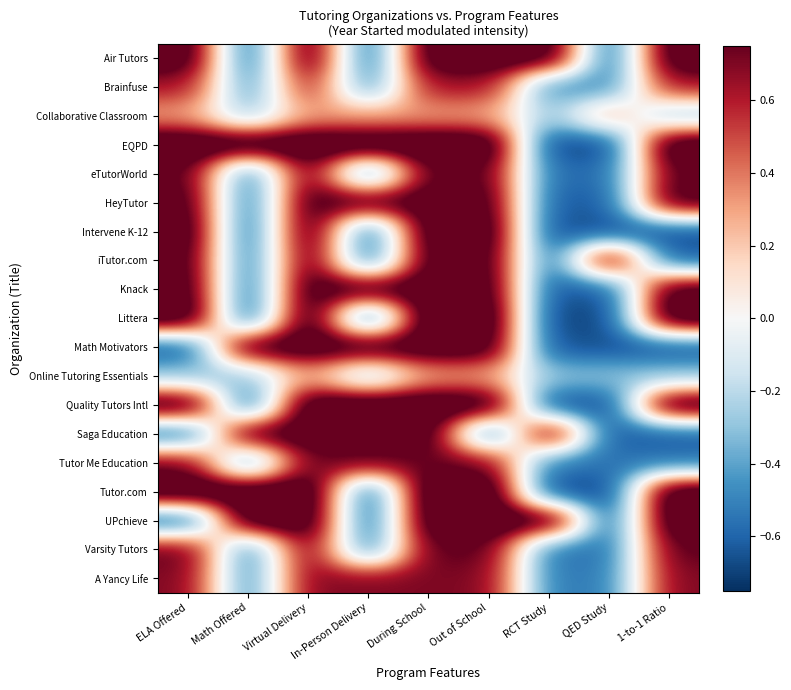

At how many categories does at least one series exceed 0?

9